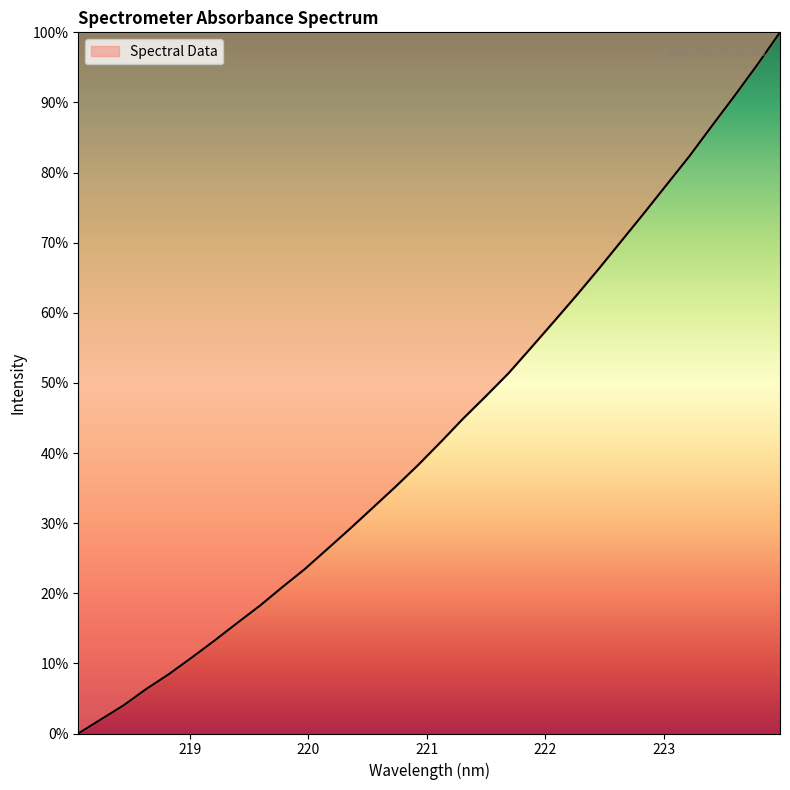

What is the greatest value displayed?

100.0